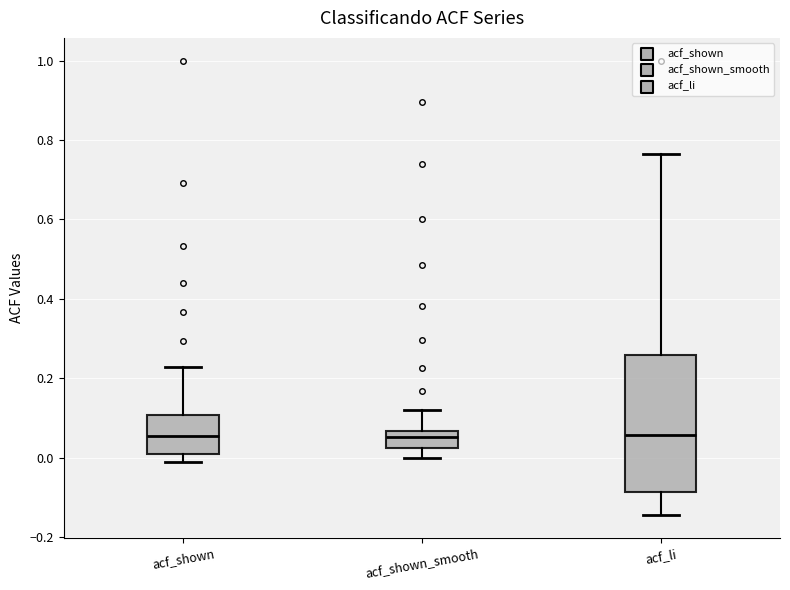

Where does the lower whisker of the box for acf_shown_smooth end on the y-axis? The values are not printed on the chart, so give them approximately, as read against the axis.

0.00